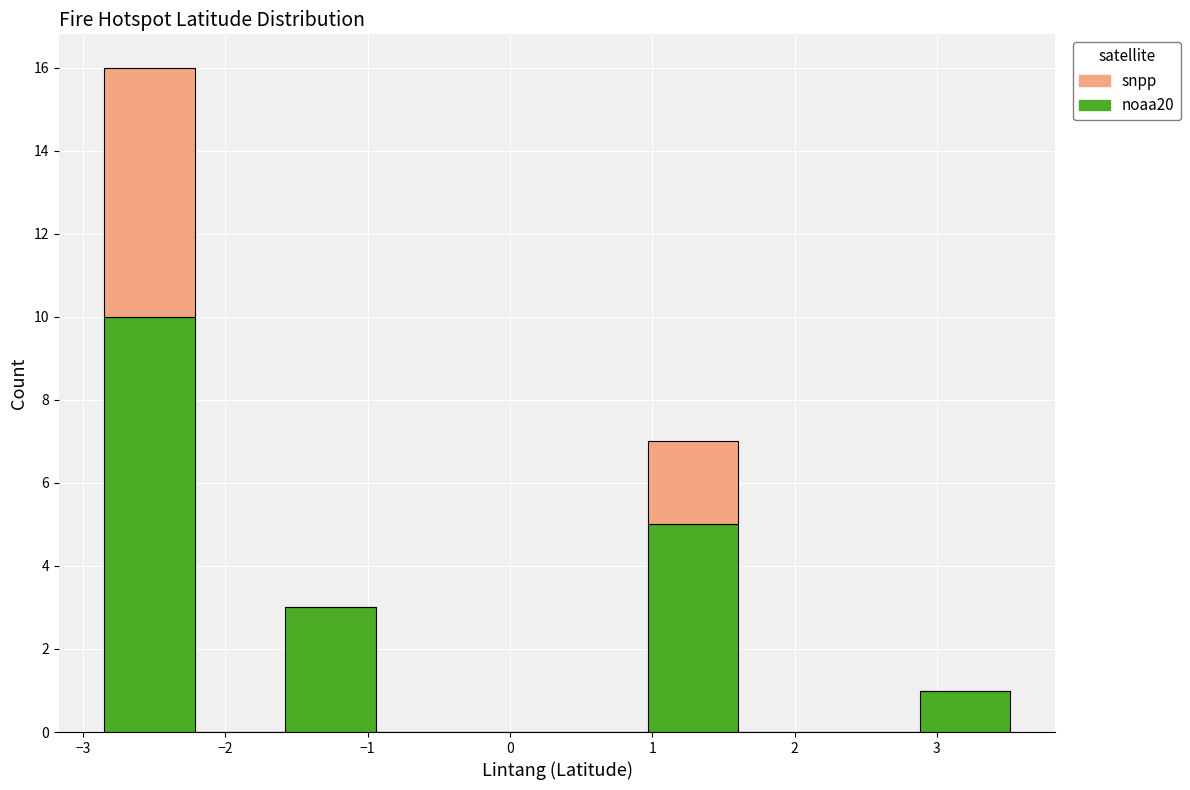

Reading left to right, transcribe this chart: for each stacked bar, give the range it covers on the x-axis and its total height. Neither the bar edges nor the heights are printed on the chart, so give them approximately, as read against the axes.

-2.9 to -2.2: 16
-2.2 to -1.6: 0
-1.6 to -0.9: 3
-0.9 to -0.3: 0
-0.3 to 0.3: 0
0.3 to 1.0: 0
1.0 to 1.6: 7
1.6 to 2.2: 0
2.2 to 2.9: 0
2.9 to 3.5: 1